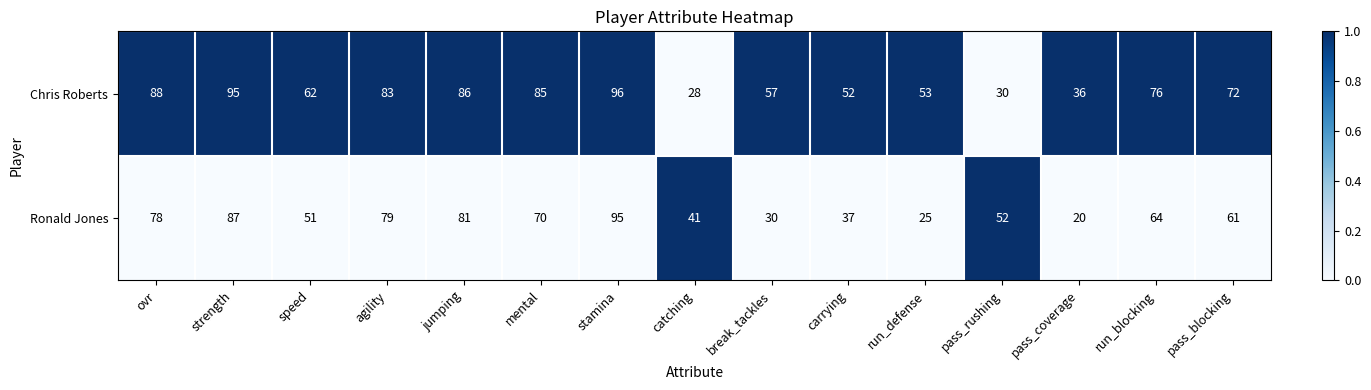

Which series has the widest spread of values?

Ronald Jones